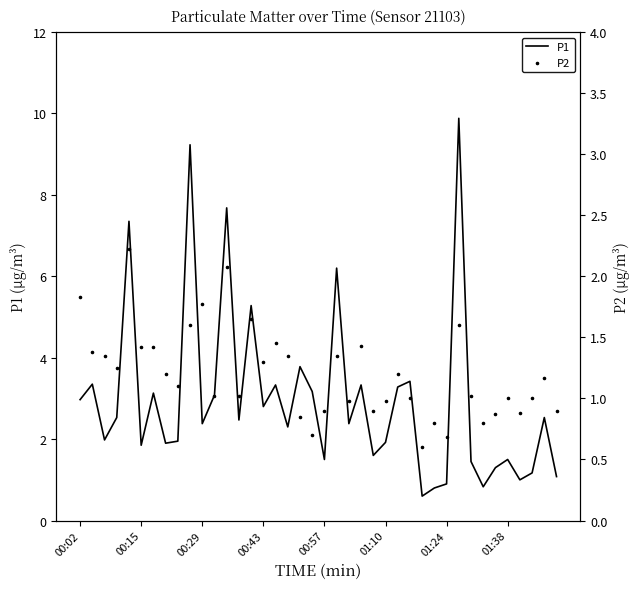

The value of P1 at 00:02 is 3.0. True or false?

True